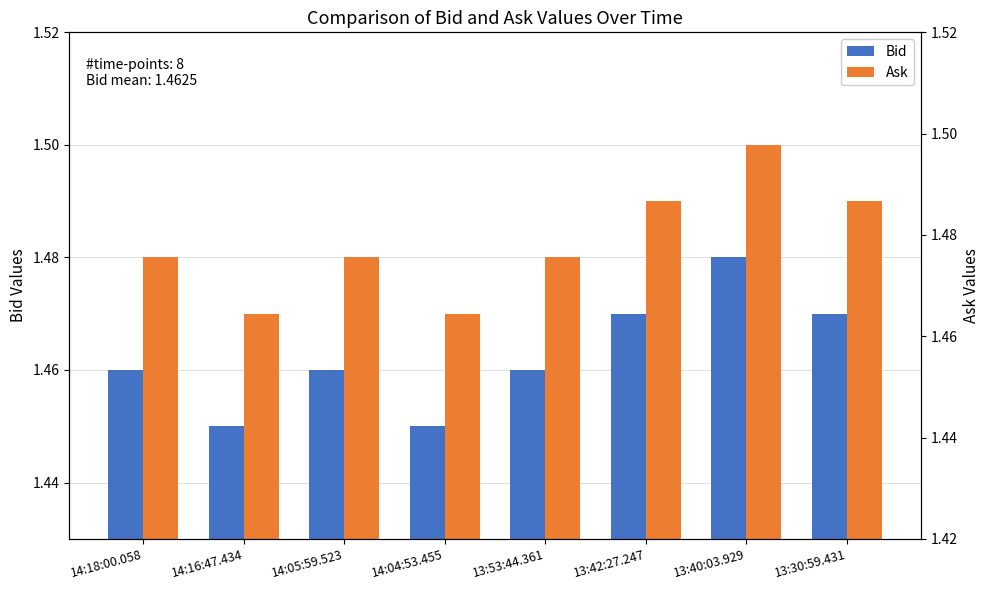

Reading left to right, what are all the values shown in this chart?

Bid: 14:18:00.058=1.5	14:16:47.434=1.4	14:05:59.523=1.5	14:04:53.455=1.4	13:53:44.361=1.5	13:42:27.247=1.5	13:40:03.929=1.5	13:30:59.431=1.5
Ask: 14:18:00.058=1.5	14:16:47.434=1.5	14:05:59.523=1.5	14:04:53.455=1.5	13:53:44.361=1.5	13:42:27.247=1.5	13:40:03.929=1.5	13:30:59.431=1.5